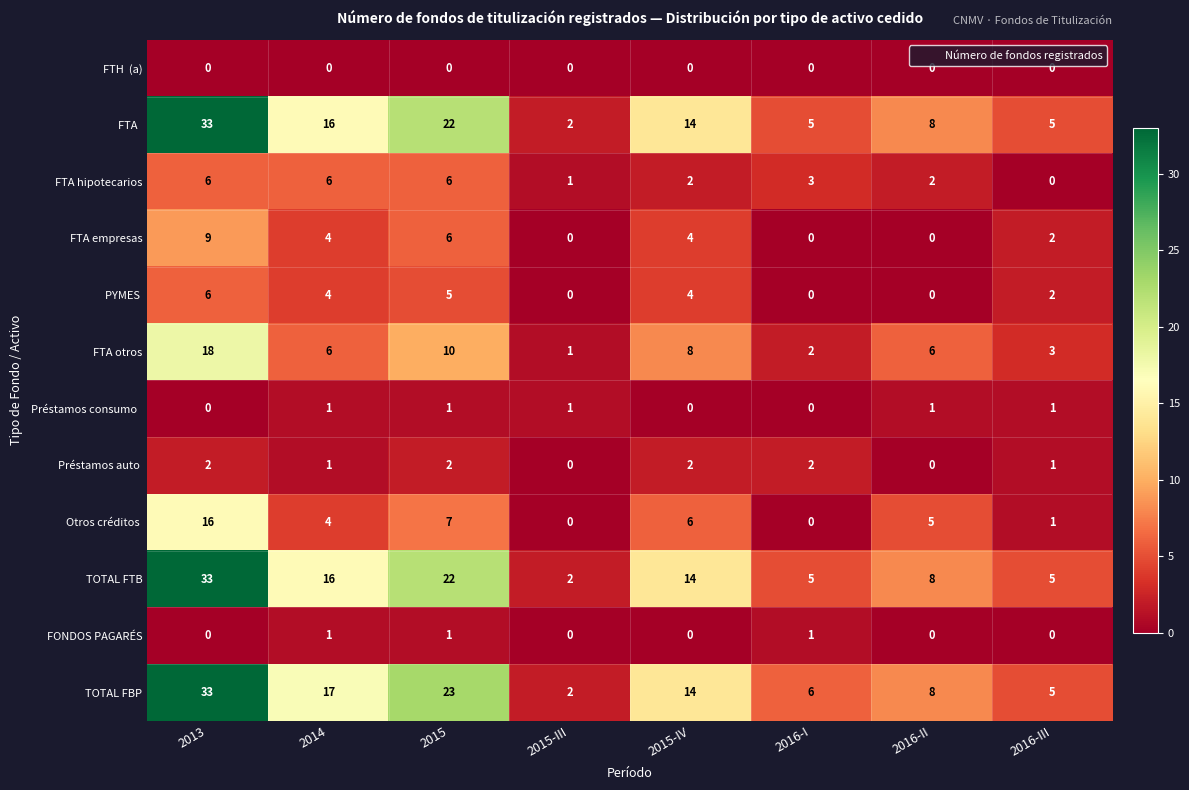

What is the difference between the second highest and minimum values in the TOTAL FBP series?

21